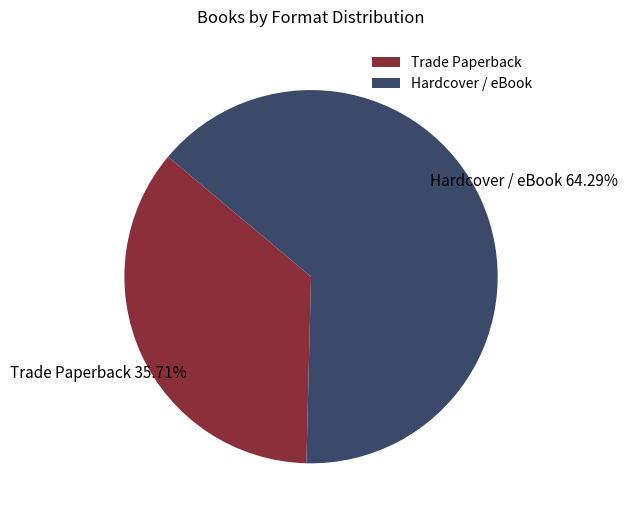

Between Trade Paperback and Hardcover / eBook, which is larger?

Hardcover / eBook